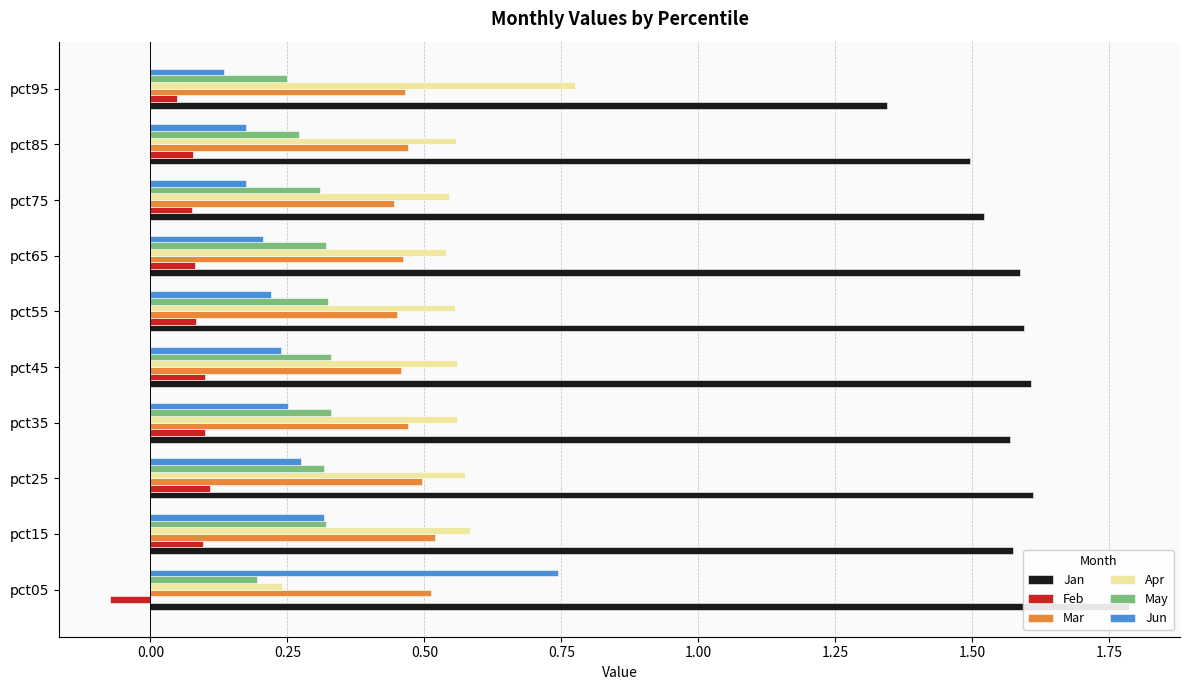

Rank the series at pct45 from lowest to highest value.

Feb, Jun, May, Mar, Apr, Jan